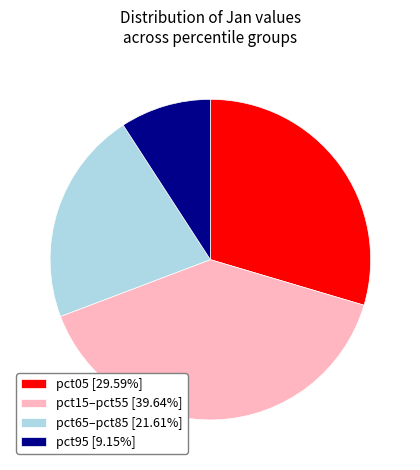

Is there a majority slice in this chart?

No